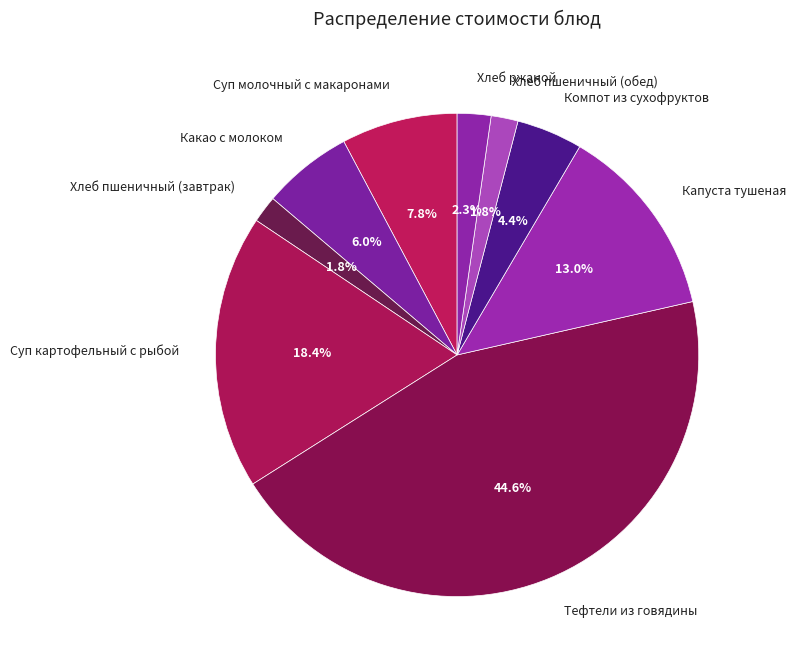

What is the total percentage of Хлеб пшеничный (обед) and Тефтели из говядины?

46.4%